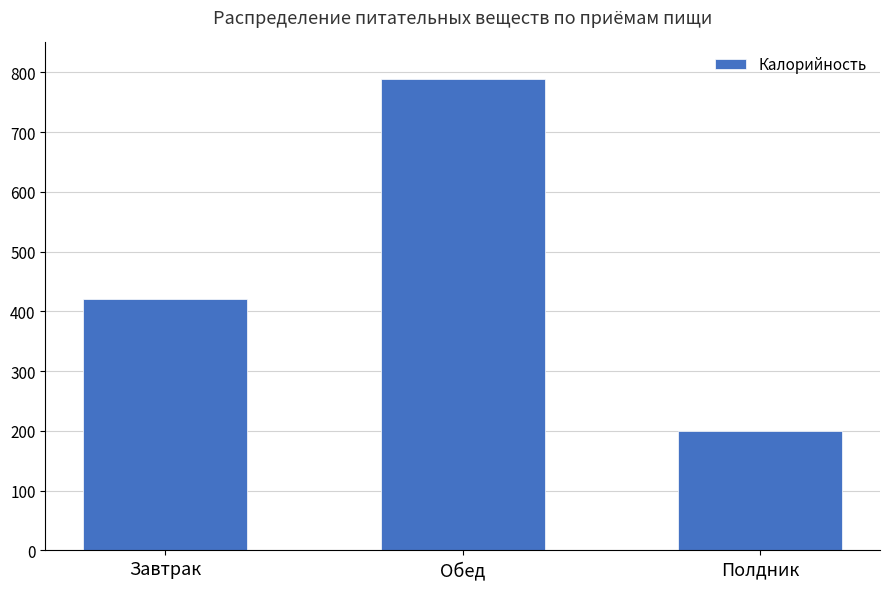

How many data points are less than 421?

1